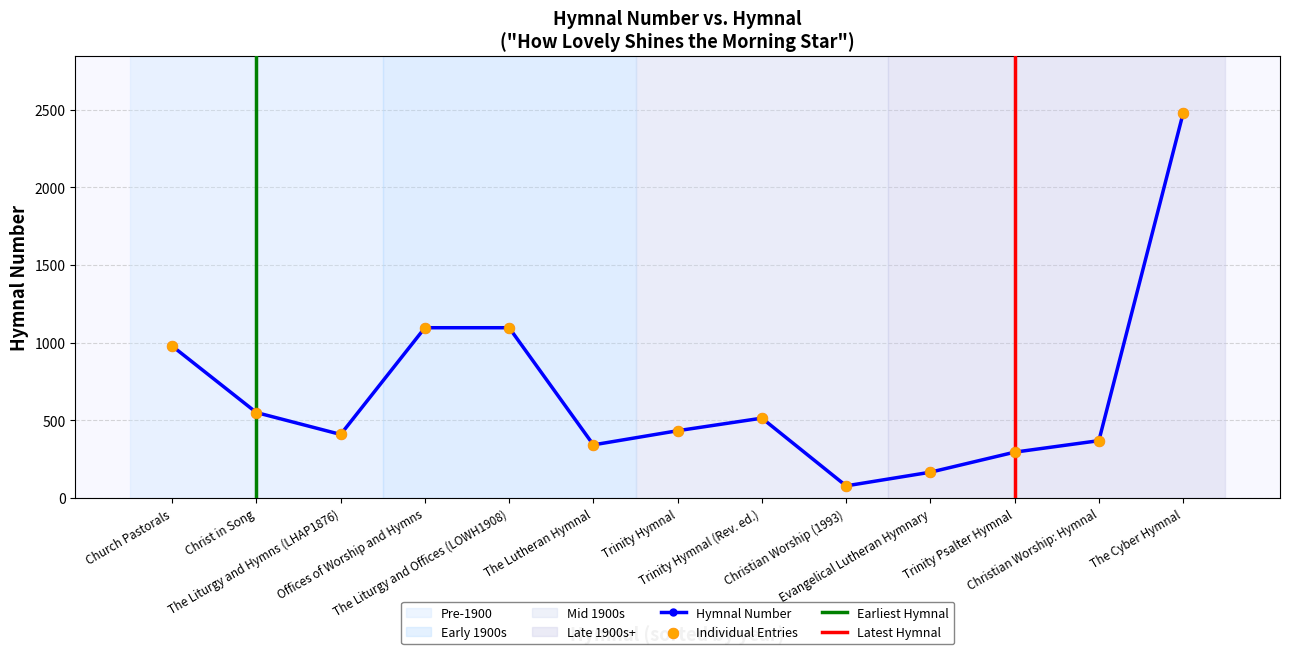

Between Trinity Psalter Hymnal and The Liturgy and Offices (LOWH1908), which is larger?

The Liturgy and Offices (LOWH1908)